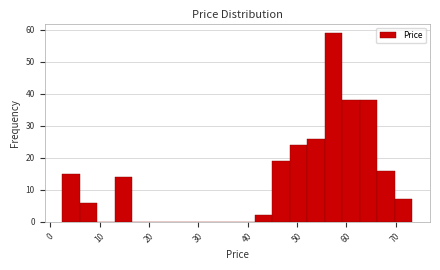

Read against the x-axis, roughly where is the centre of the tallest bar?

57